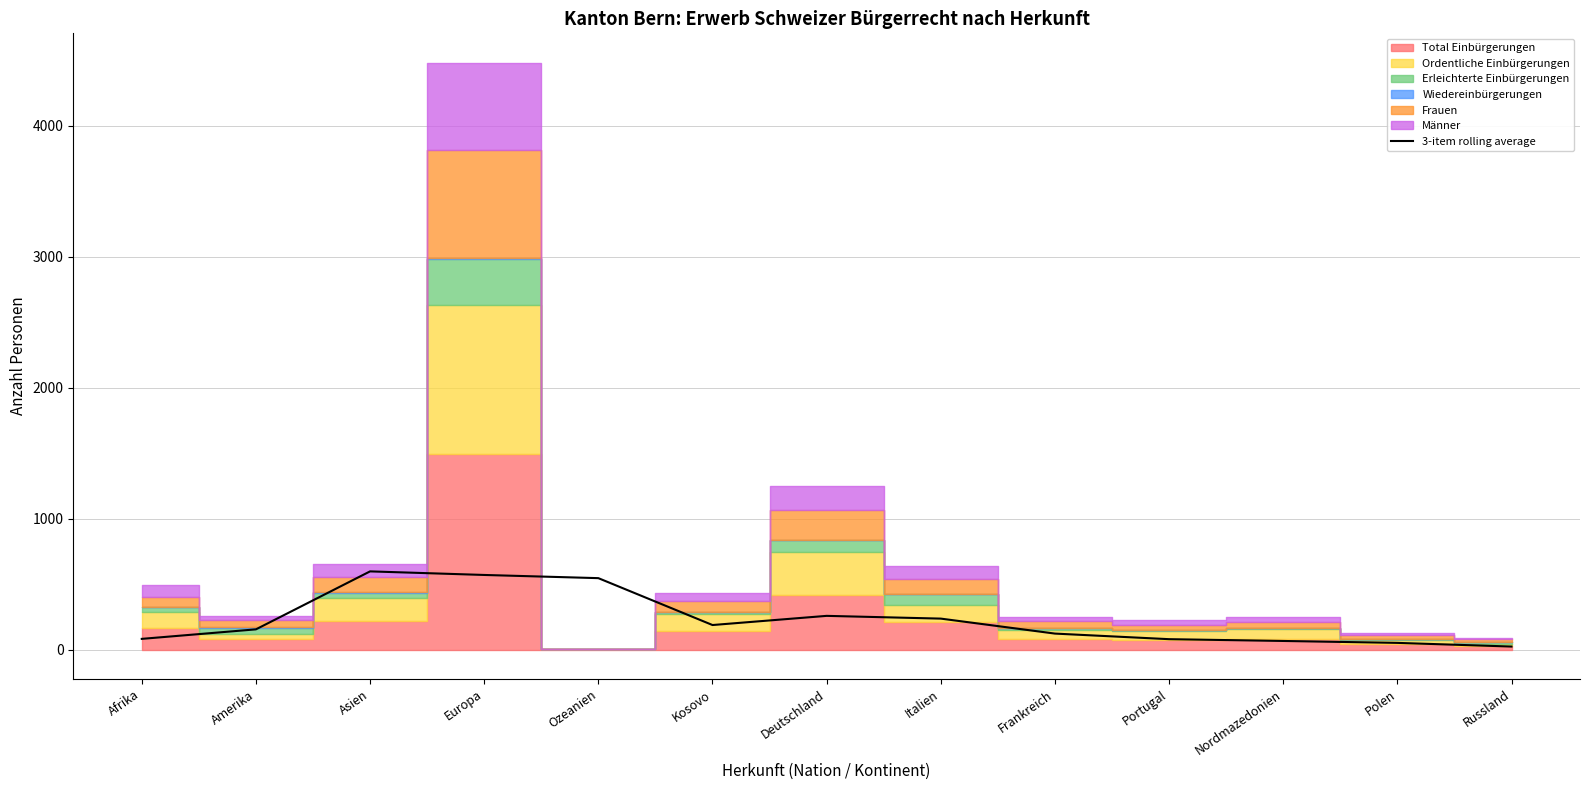

Reading left to right, list all the values displayed in this chart.

82.3	155.0	597.7	570.3	546.0	188.0	258.0	237.0	122.7	80.0	66.3	51.7	23.7